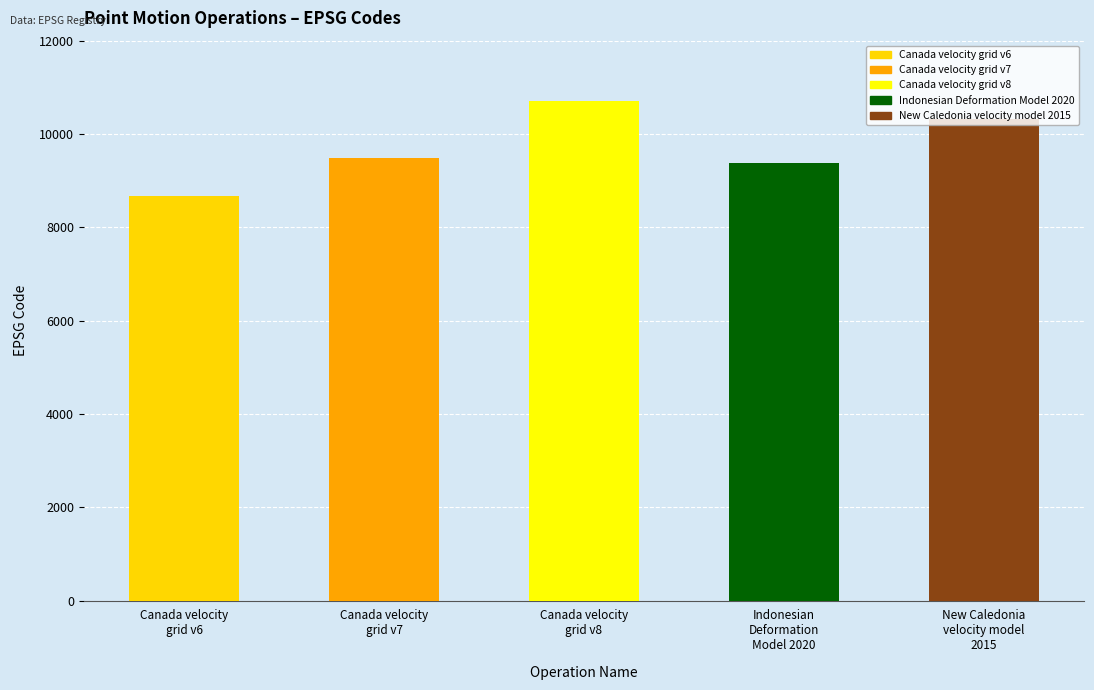

What is the label of the 1st bar from the right?

New Caledonia
velocity model
2015